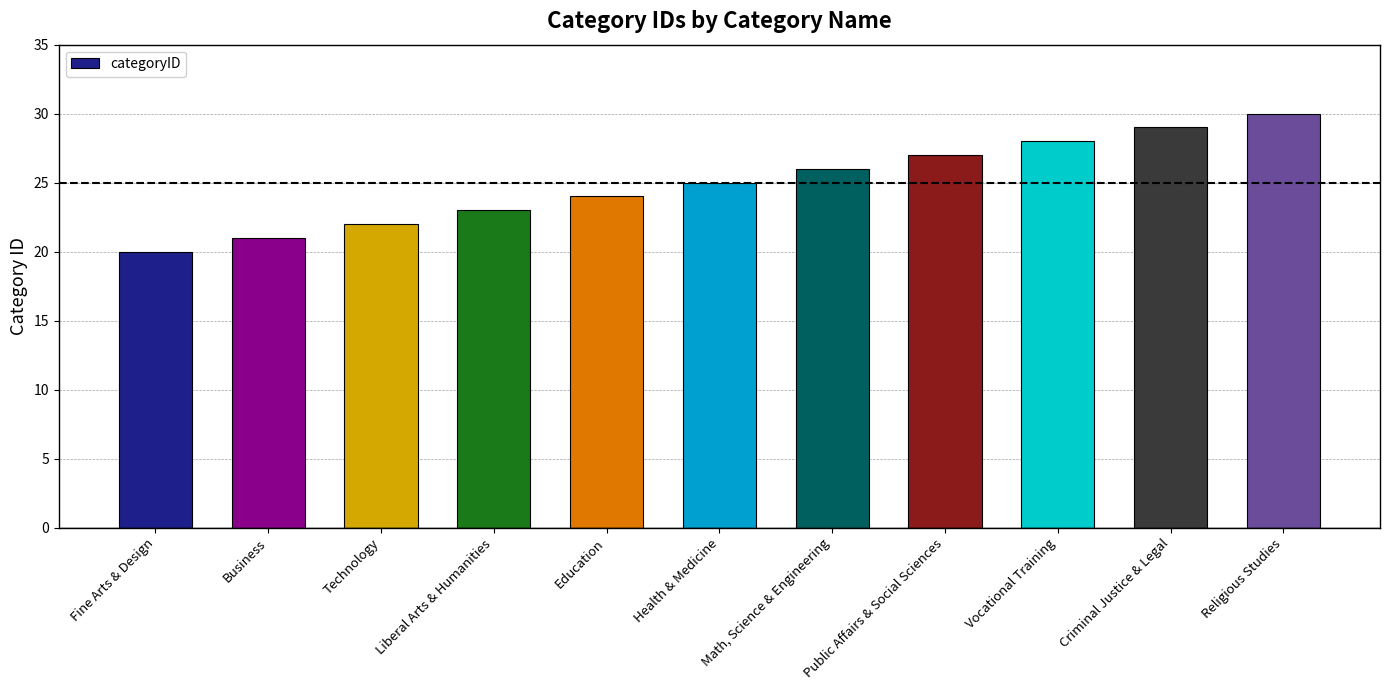

The chart shows a value of 20 at Fine Arts & Design. True or false?

True